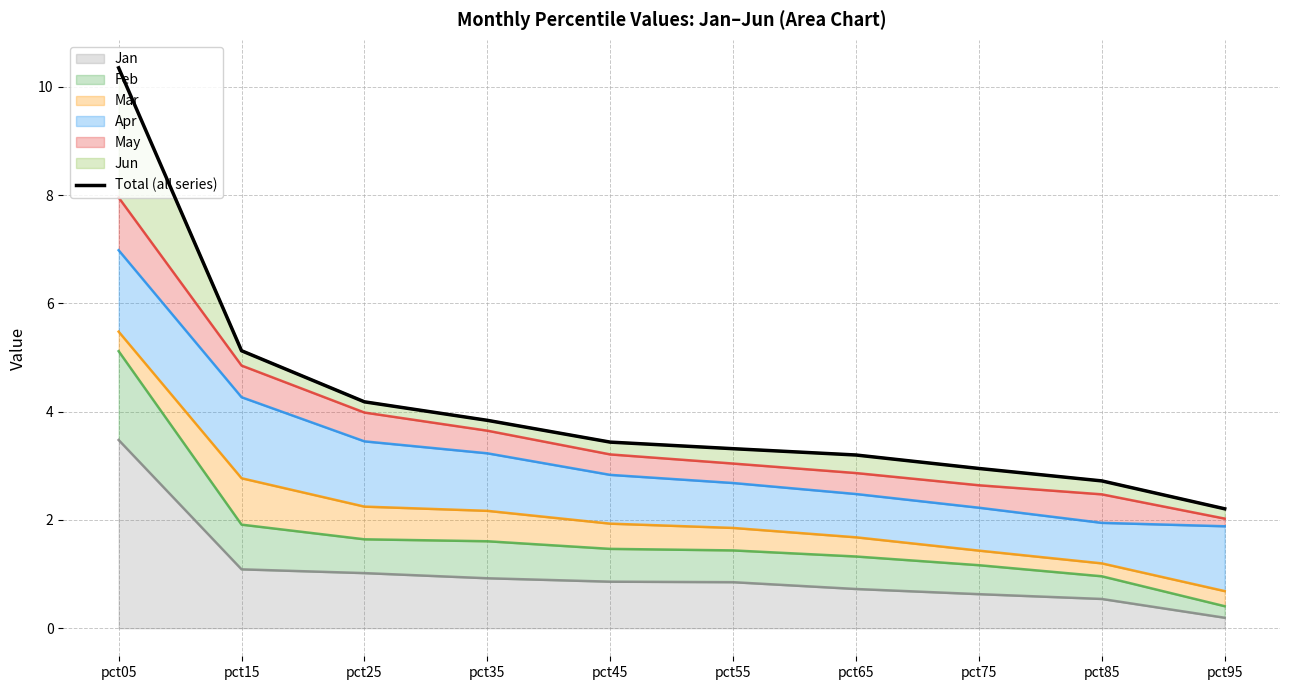

Rank the categories by value from highest to lowest.

pct05, pct15, pct25, pct35, pct45, pct55, pct65, pct75, pct85, pct95